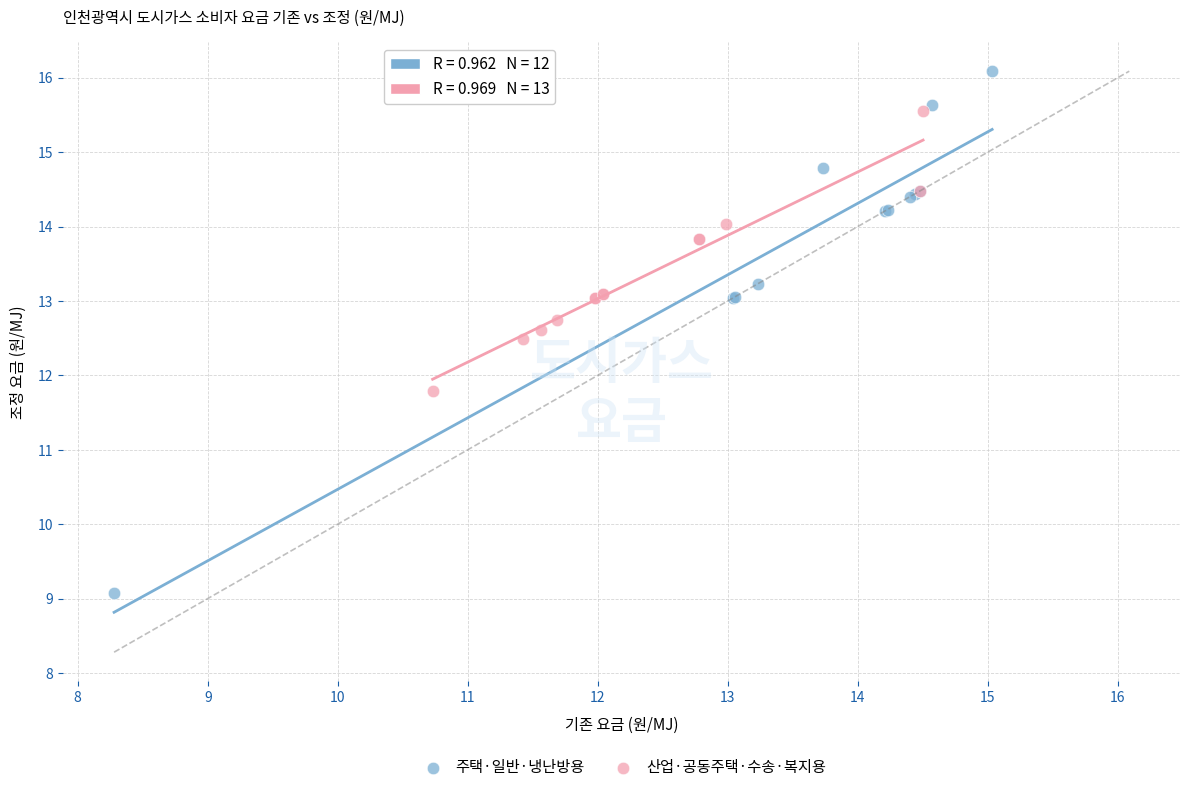

Which series reaches the maximum Y coordinate?

주택·일반·냉난방용